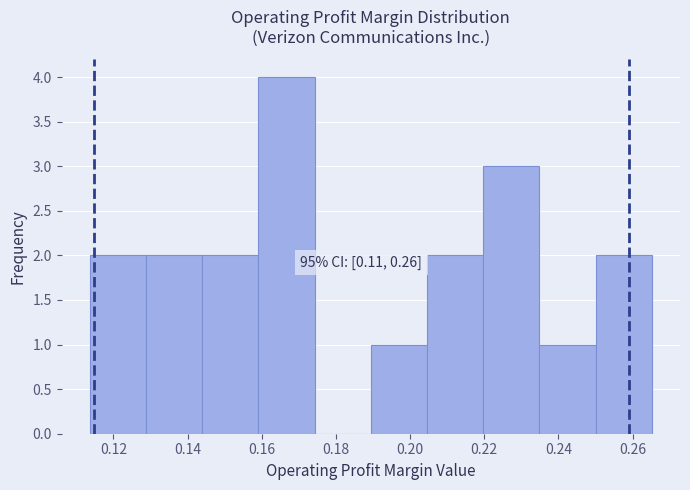

Which range on the x-axis has the tallest bar?

0.160 to 0.174